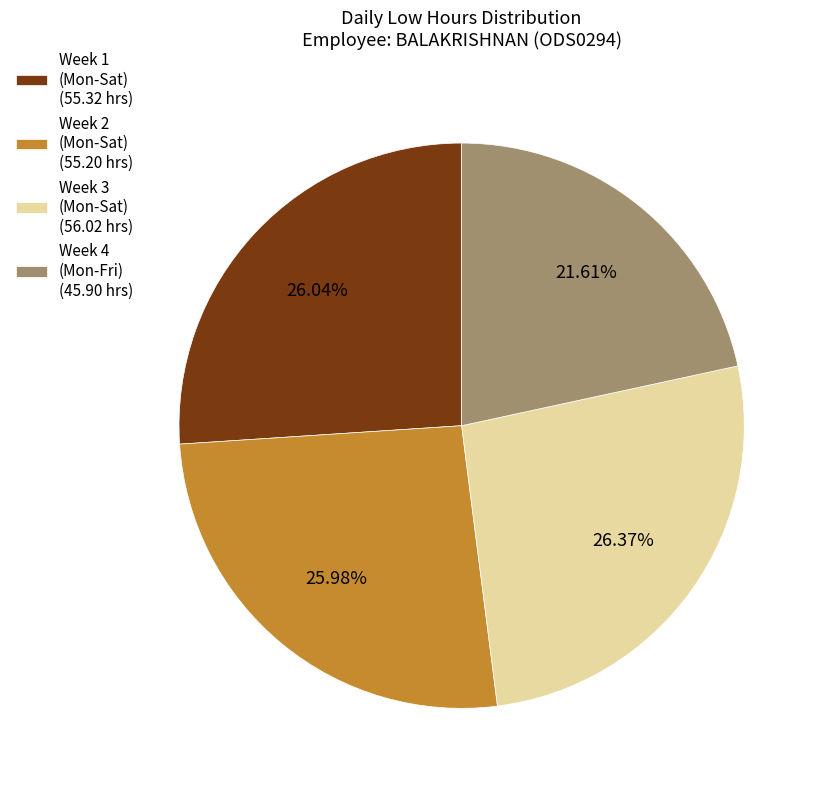

Is there any slice that represents more than half of the pie?

No